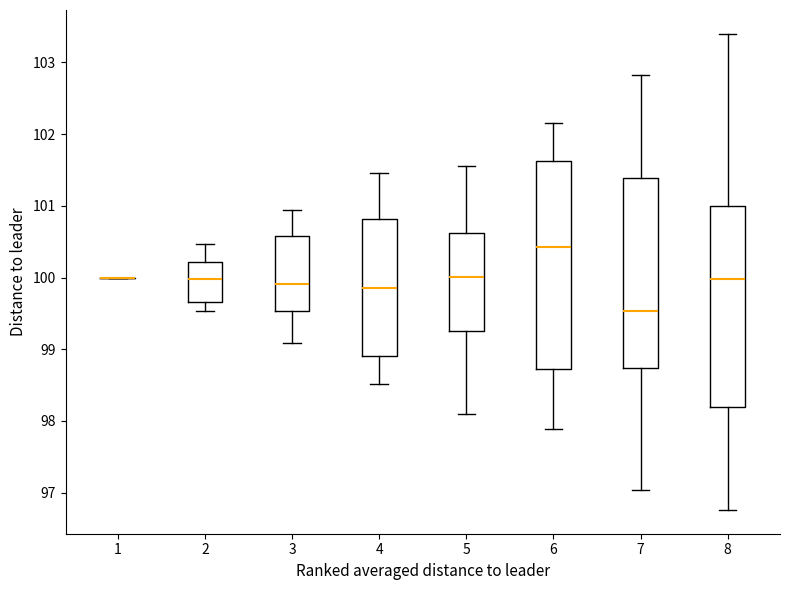

Reading left to right, read every box against the y-axis: the position of its median line, the range the box covers, and the ends of its whiskers. The values are not printed on the chart, so give them approximately, as read against the axis.

1: box collapsed to a line at 100.0, whiskers 100.0 to 100.0
2: median 100.0, box 99.7 to 100.2, whiskers 99.5 to 100.5
3: median 99.9, box 99.5 to 100.6, whiskers 99.1 to 100.9
4: median 99.9, box 98.9 to 100.8, whiskers 98.5 to 101.5
5: median 100.0, box 99.3 to 100.6, whiskers 98.1 to 101.5
6: median 100.4, box 98.7 to 101.6, whiskers 97.9 to 102.1
7: median 99.5, box 98.7 to 101.4, whiskers 97.0 to 102.8
8: median 100.0, box 98.2 to 101.0, whiskers 96.8 to 103.4